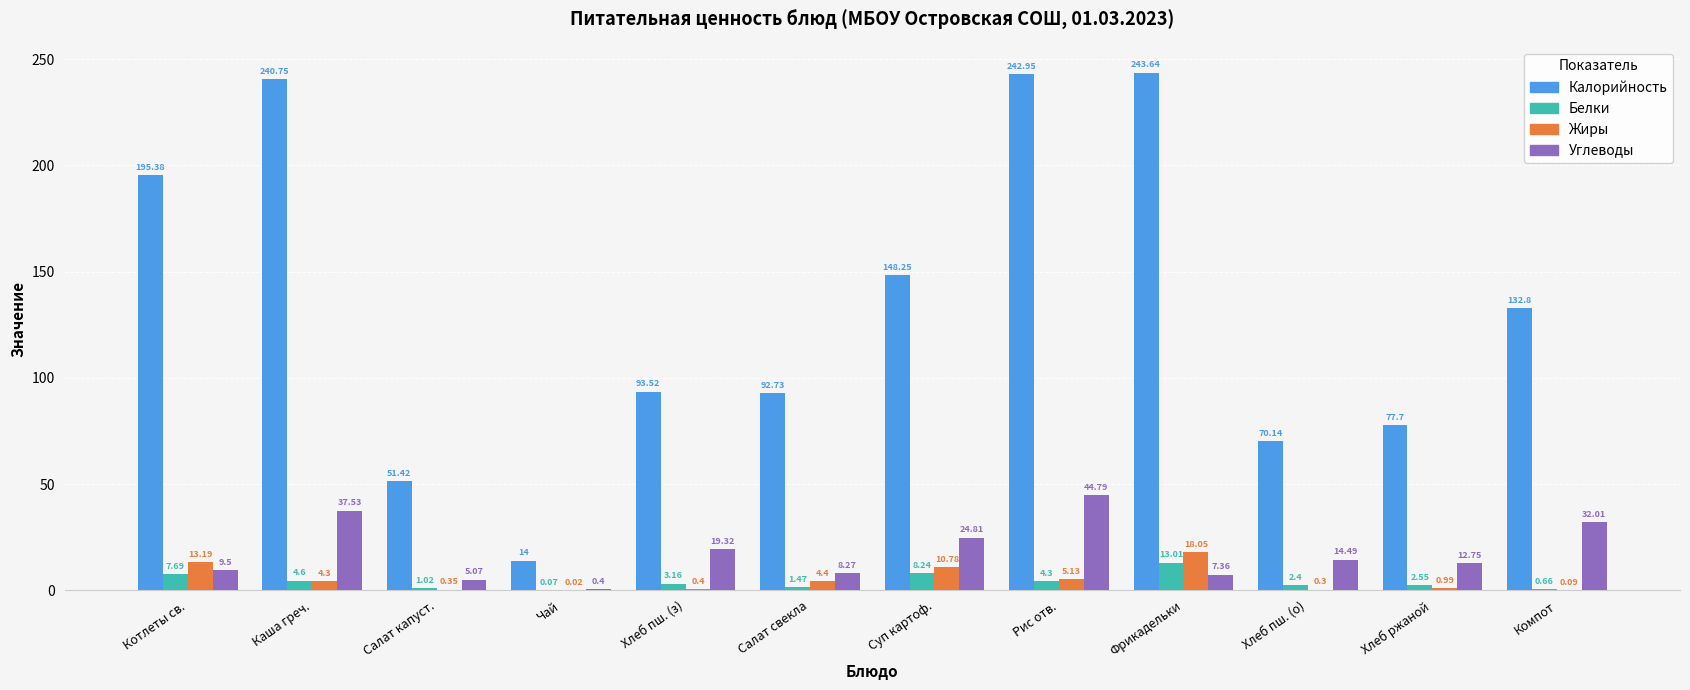

Which category has the highest value across all series?

Фрикадельки